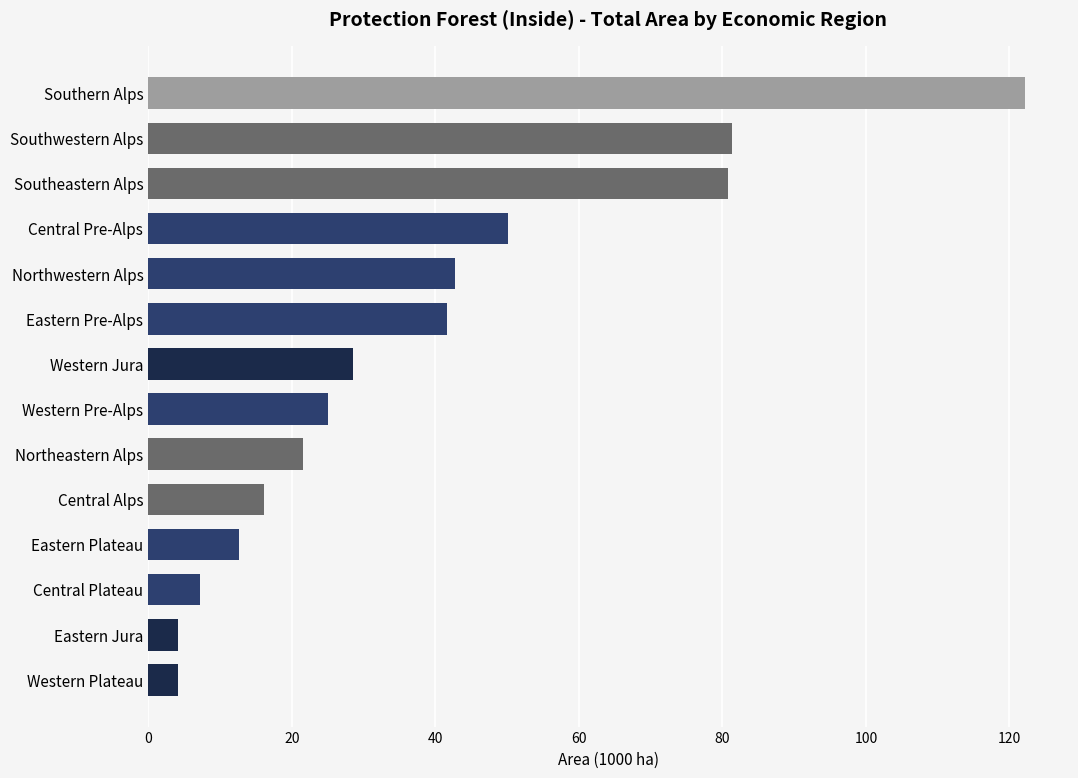

What position from the bottom is Central Alps?

5